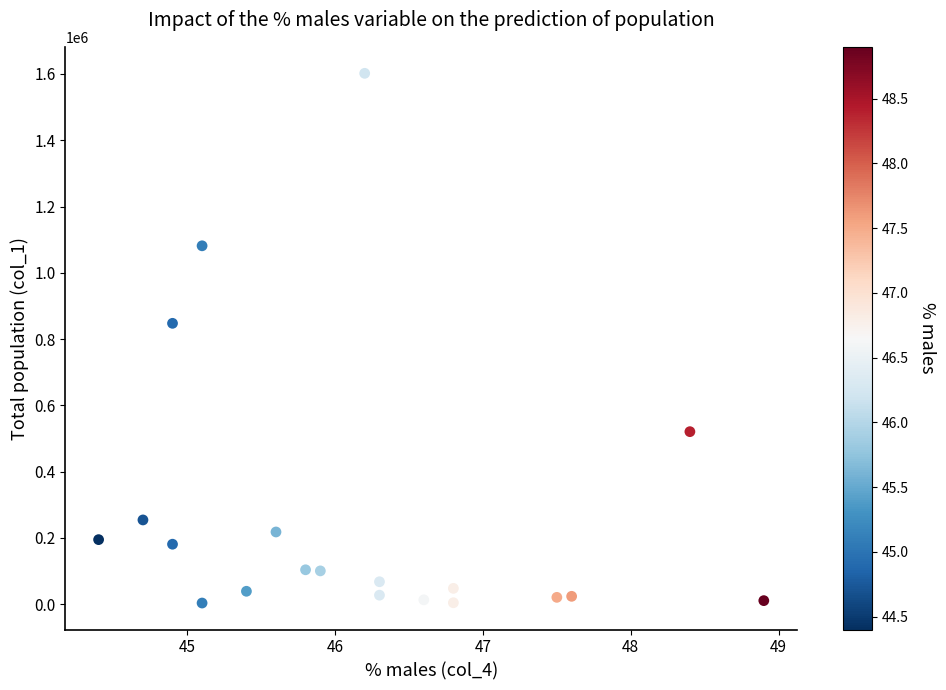

What Y value in the scatter plot is closest to 802648?

847488